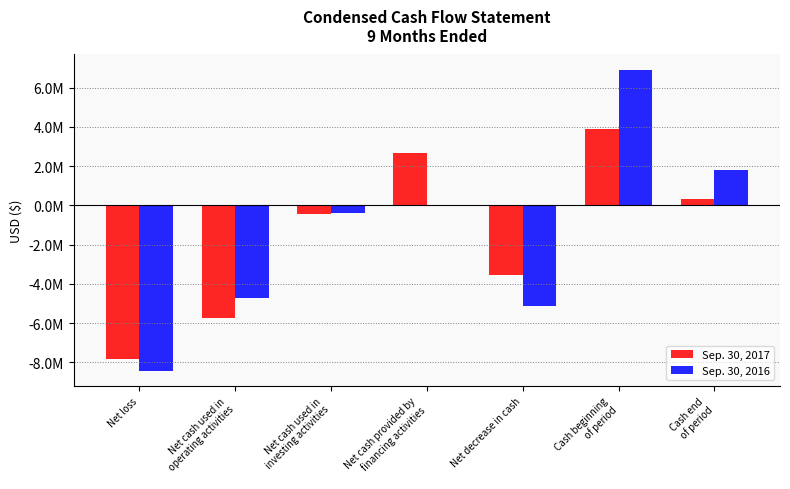

Reading right to left, extract all data points from this chart.

Sep. 30, 2017: 316174	3883124	-3566950	2652514	-455516	-5763948	-7852784
Sep. 30, 2016: 1815699	6924079	-5108380	-7862	-373907	-4726611	-8433788